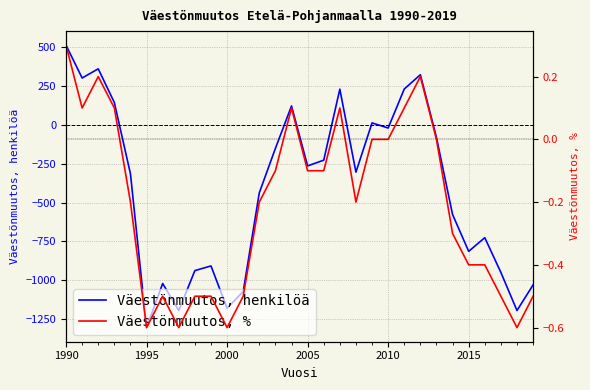

At which label does Väestönmuutos, henkilöä reach its peak?

1990